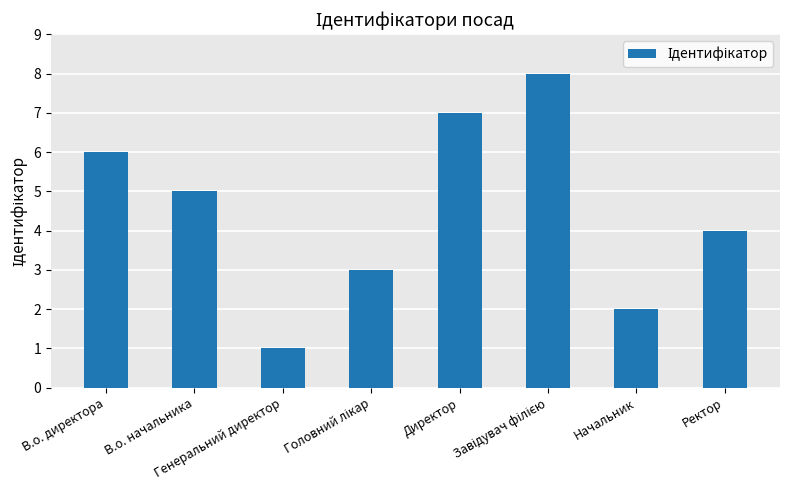

What is the difference between the maximum and minimum values?

7